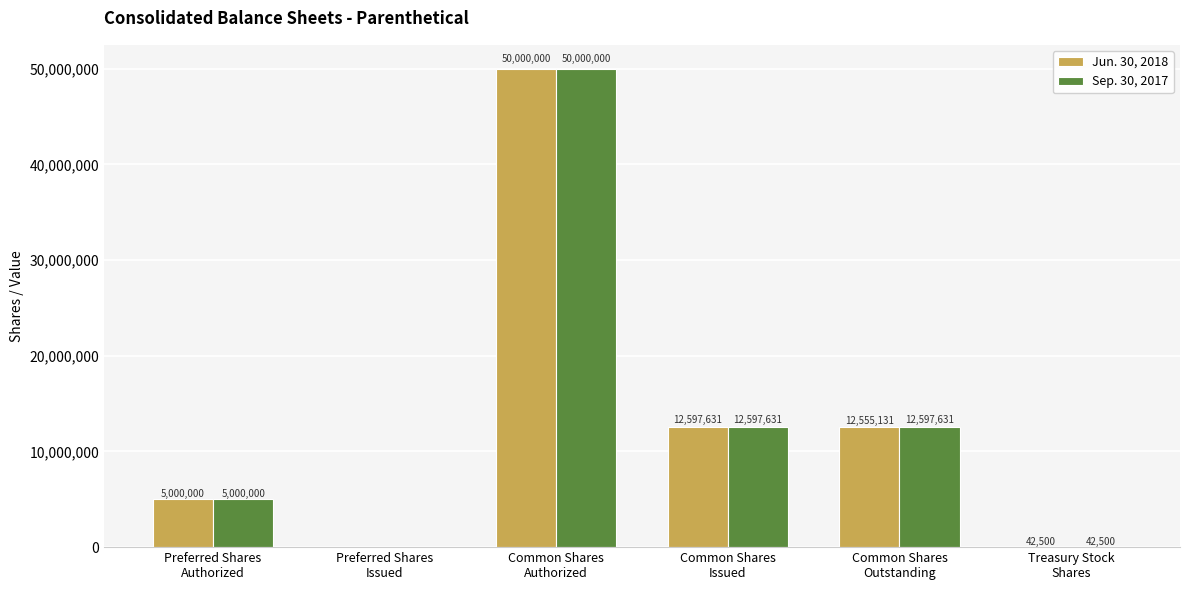

What is the difference between the Sep. 30, 2017 values at Common Shares
Authorized and Preferred Shares
Issued?

50000000